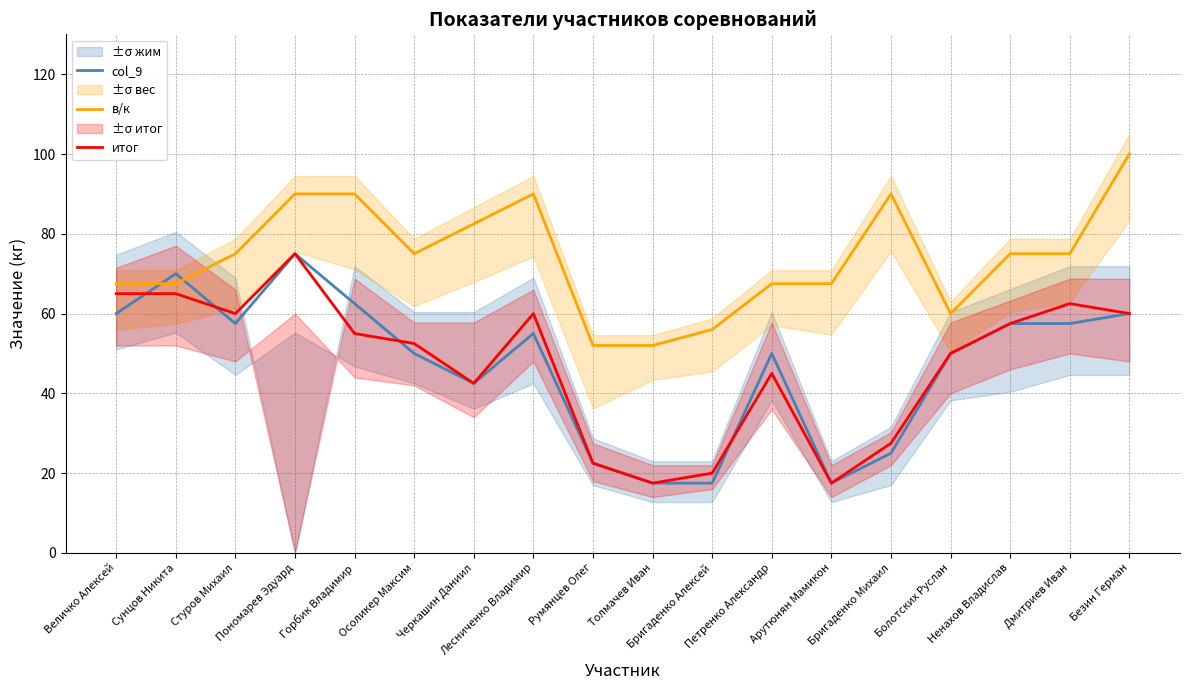

At which label does col_9 reach its minimum?

Толмачев Иван